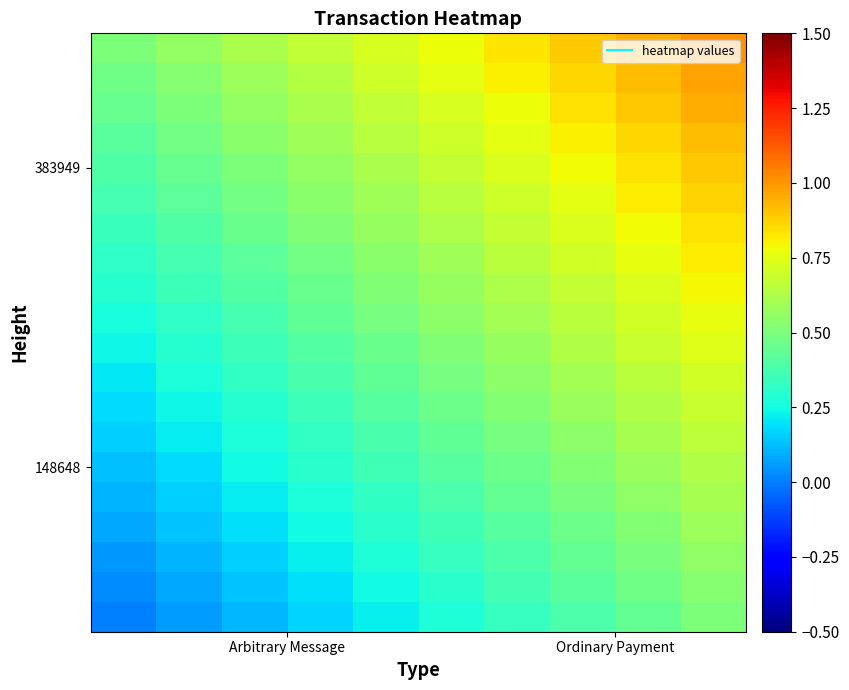

What is the maximum value shown in the chart?

1.0